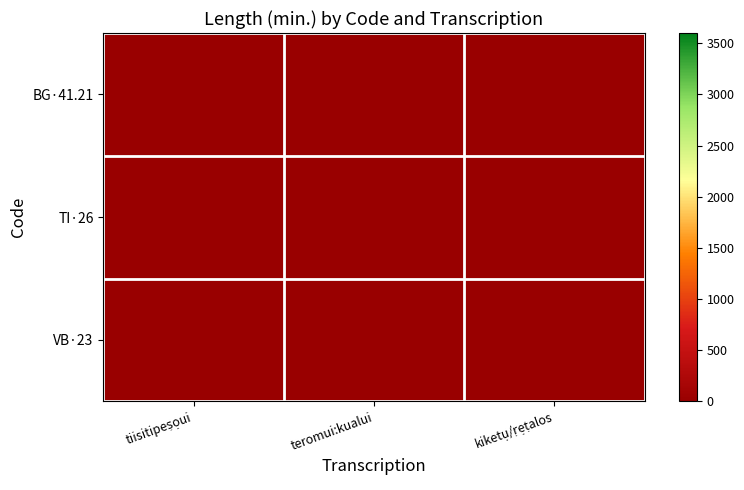

Reading left to right, list all the values displayed in this chart.

BG·41.21: tiisitipeṣọui=13	teromui:kualui=0	kiketụ/ṛẹṭalos=0
TI·26: tiisitipeṣọui=0	teromui:kualui=13	kiketụ/ṛẹṭalos=0
VB·23: tiisitipeṣọui=0	teromui:kualui=0	kiketụ/ṛẹṭalos=13